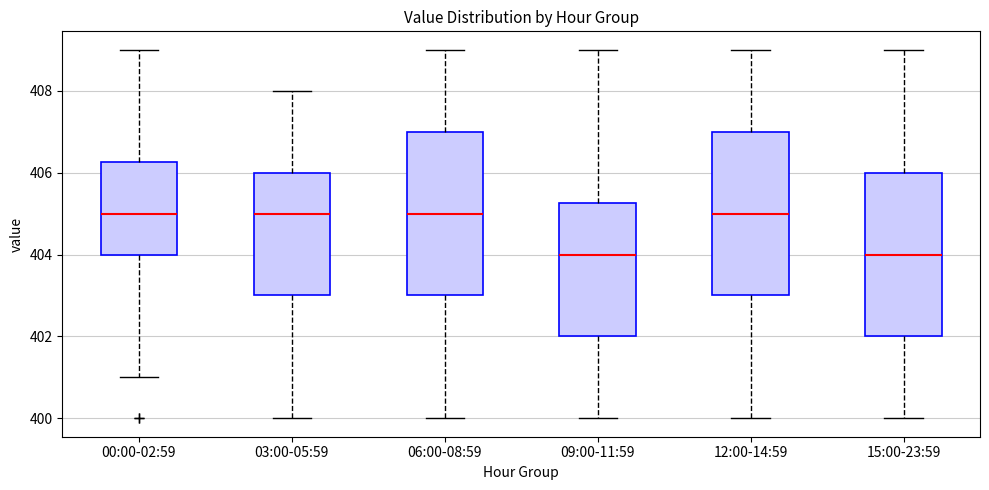

Reading left to right, read every box against the y-axis: the position of its median line, the range the box covers, and the ends of its whiskers. The values are not printed on the chart, so give them approximately, as read against the axis.

00:00-02:59: median 405.0, box 404.0 to 406.2, whiskers 401.0 to 409.0
03:00-05:59: median 405.0, box 403.0 to 406.0, whiskers 400.0 to 408.0
06:00-08:59: median 405.0, box 403.0 to 407.0, whiskers 400.0 to 409.0
09:00-11:59: median 404.0, box 402.0 to 405.2, whiskers 400.0 to 409.0
12:00-14:59: median 405.0, box 403.0 to 407.0, whiskers 400.0 to 409.0
15:00-23:59: median 404.0, box 402.0 to 406.0, whiskers 400.0 to 409.0